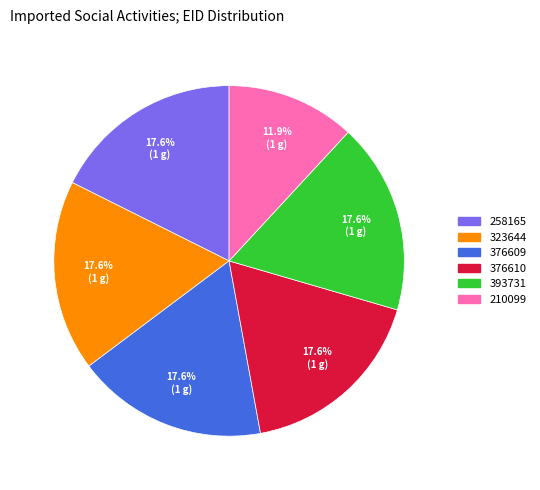

How many slices are in this pie chart?

6